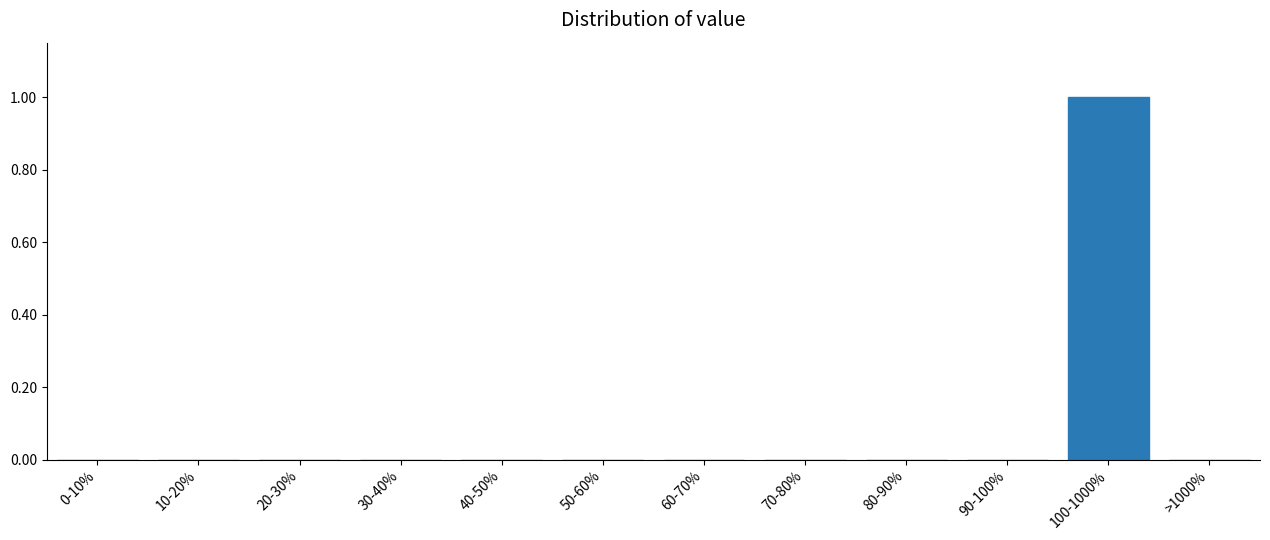

Reading left to right, what are all the values shown in this chart?

0-10%=0	10-20%=0	20-30%=0	30-40%=0	40-50%=0	50-60%=0	60-70%=0	70-80%=0	80-90%=0	90-100%=0	100-1000%=1	>1000%=0